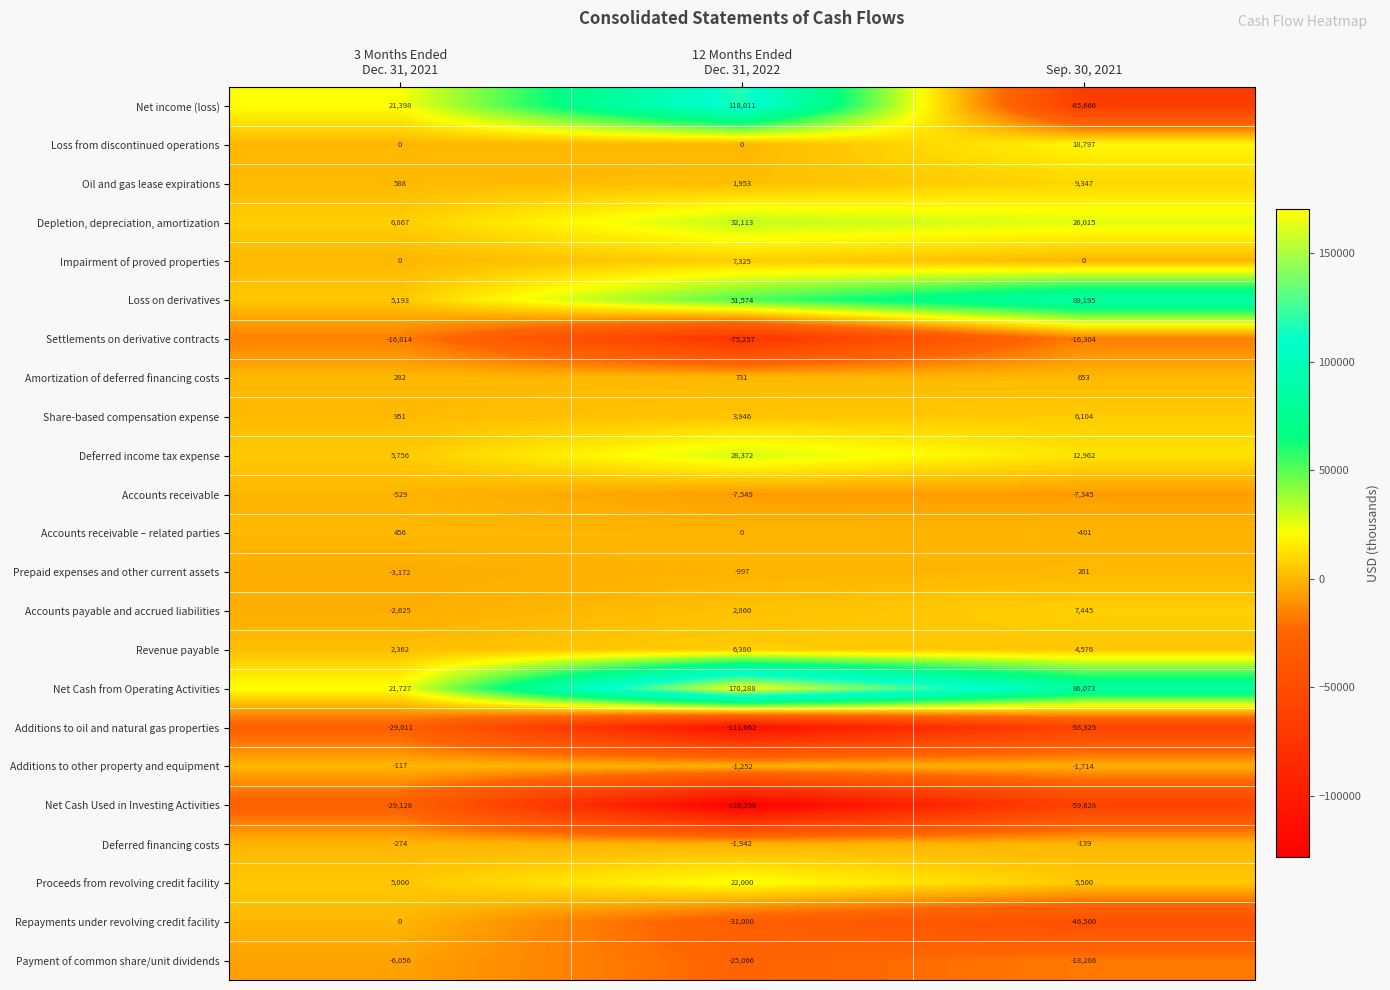

Read the Loss from discontinued operations value at Sep. 30, 2021, to the nearest 50.

18800